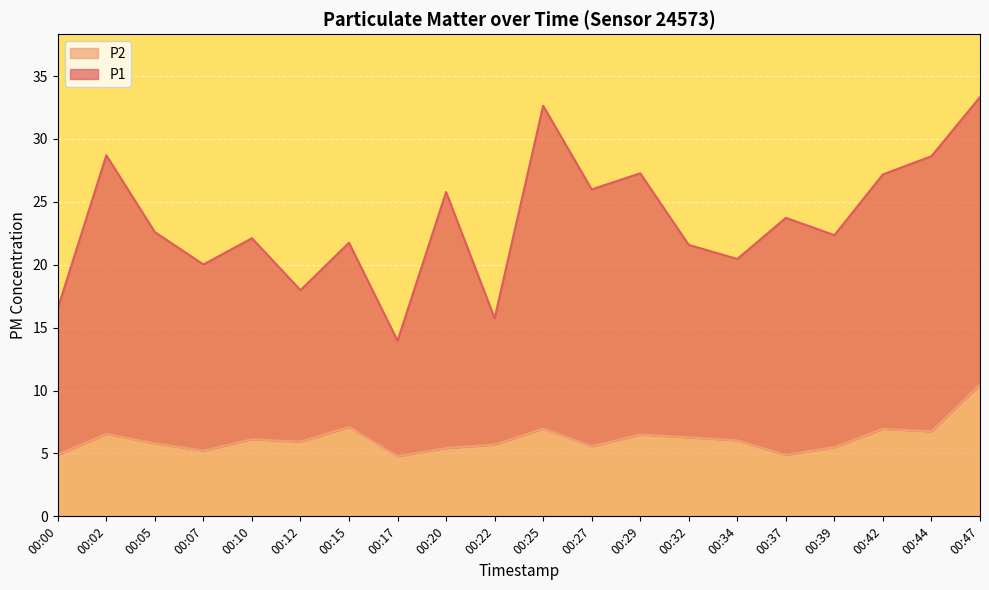

At which category does P2 reach its first local peak?

00:02